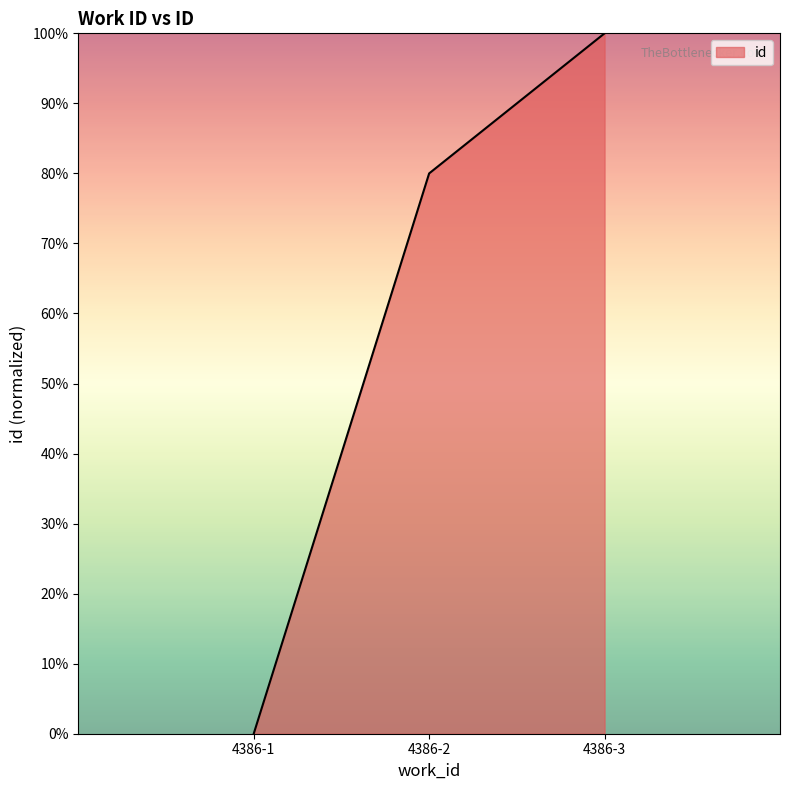

What is the sum of all values?

1.8